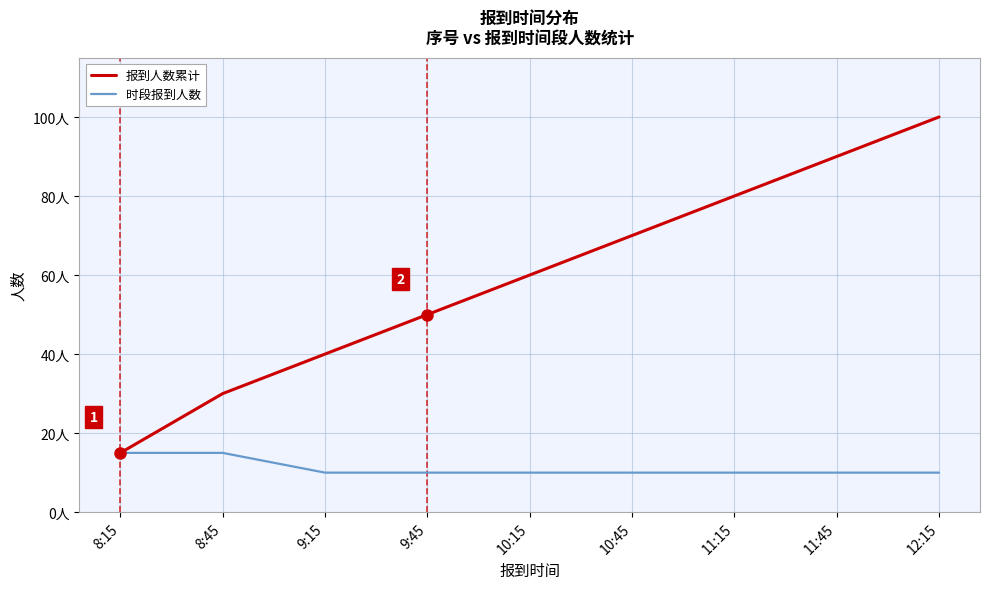

Which series has the largest total across all categories?

报到人数累计